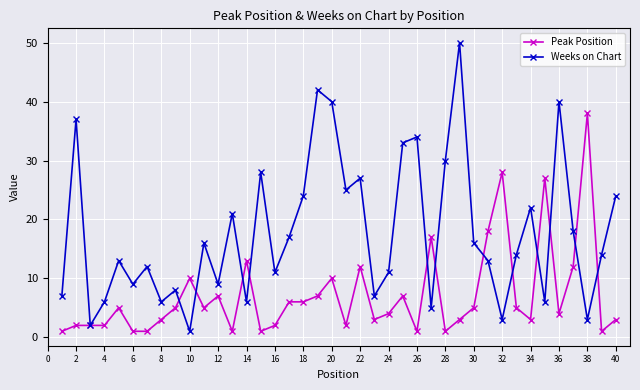

Which series has the largest range (max minus min)?

Weeks on Chart